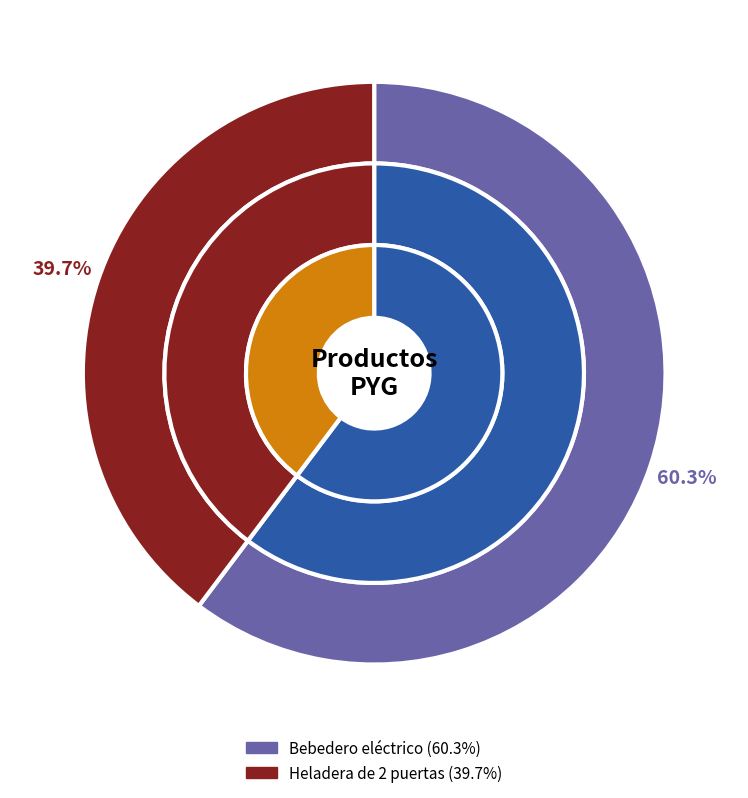

Is there any slice that represents more than half of the pie?

Yes